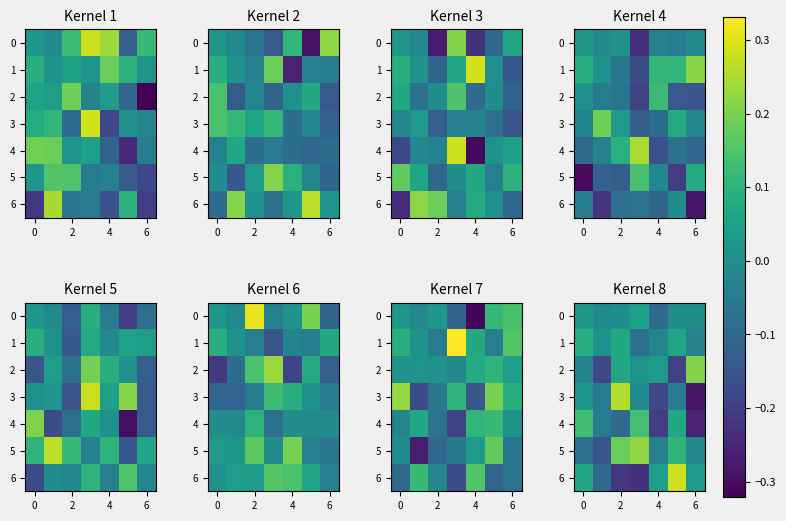

At which label does 2 first exceed 0?

2